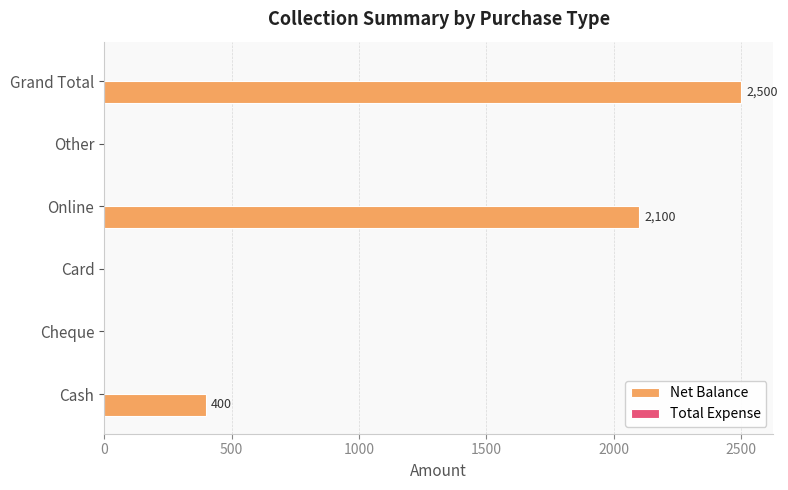

What is the maximum value shown in the chart?

2500